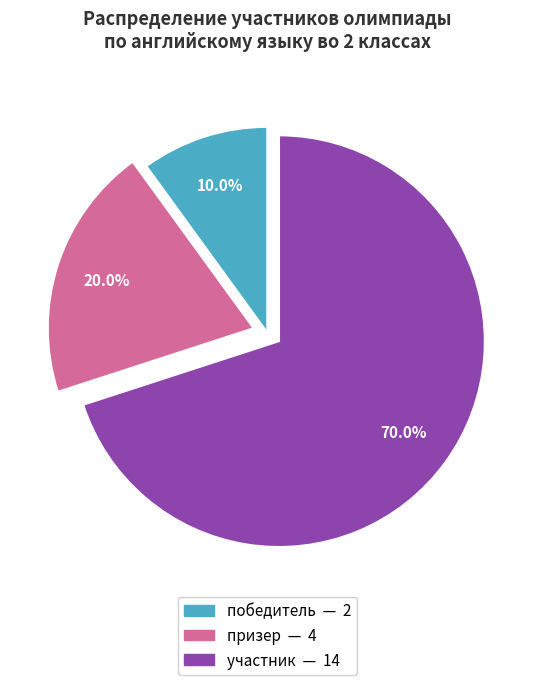

Which category has the biggest portion of the pie?

участник